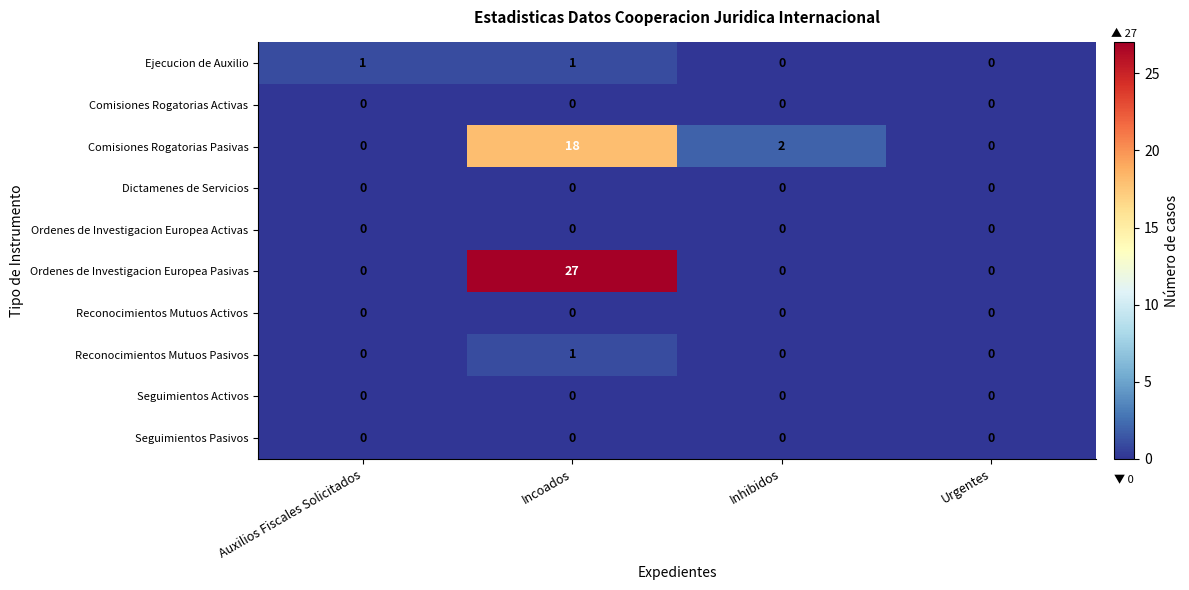

At which category is the sum across all series the highest?

Incoados